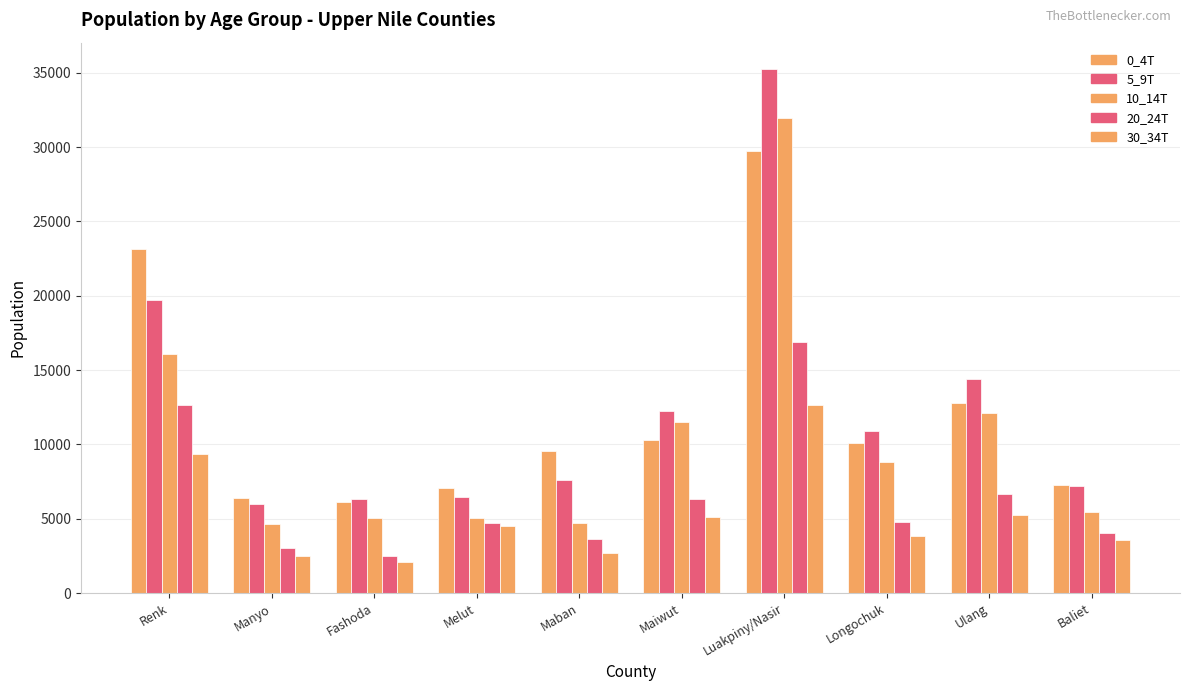

The 10_14T series shows 5078 at Melut. True or false?

True